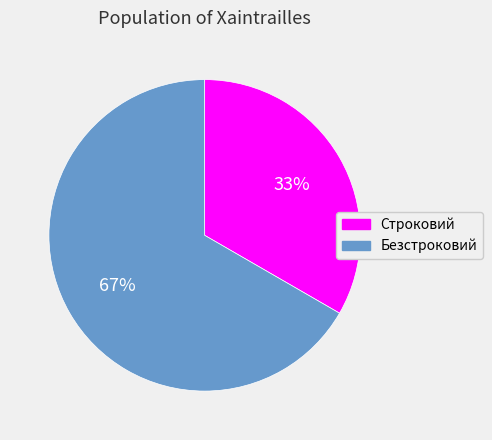

Does any single category account for the majority?

Yes